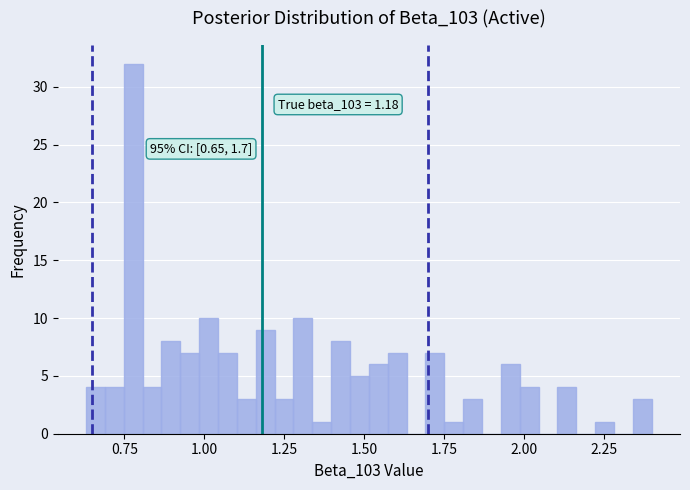

Read against the x-axis, roughly where is the centre of the tallest bar?

0.80